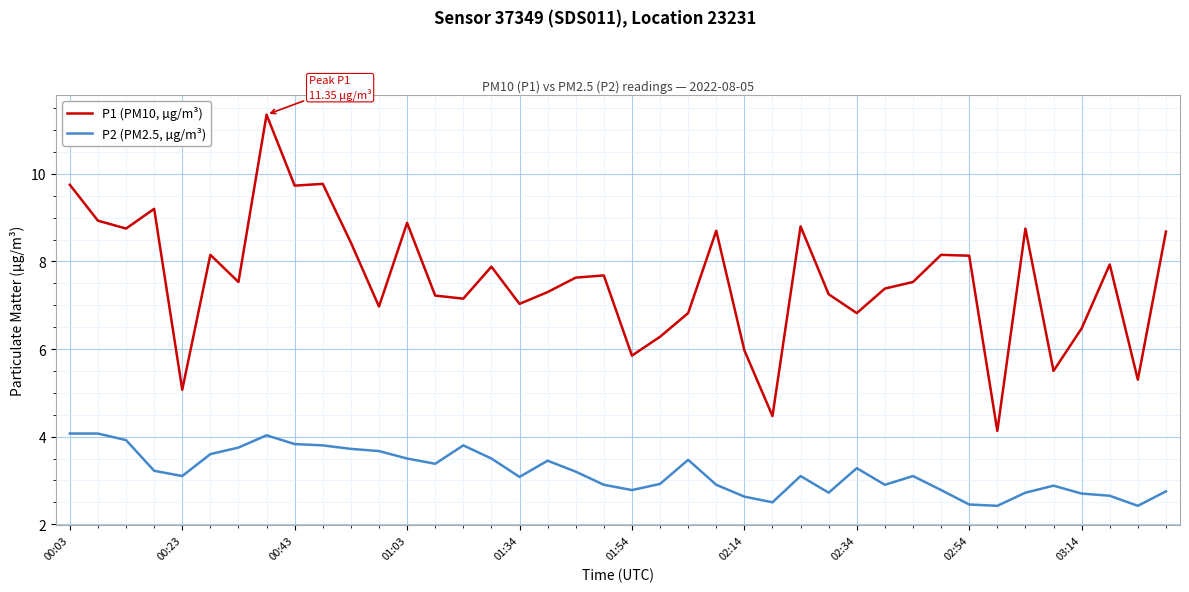

What is the difference between the maximum and minimum values in the P1 (PM10, µg/m³) series?

7.2